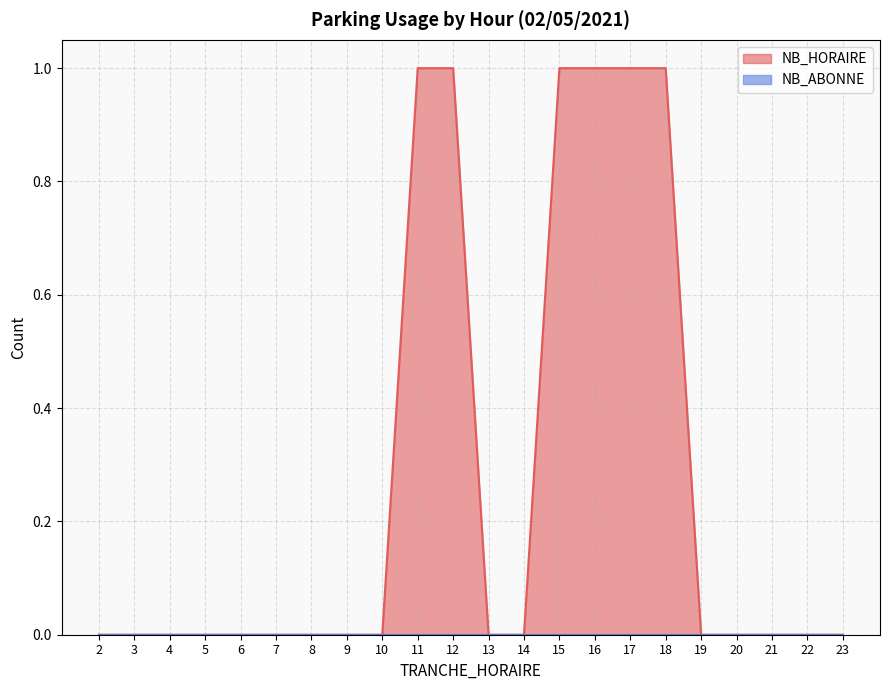

List the labels in order of value, smallest first.

2, 3, 4, 5, 6, 7, 8, 9, 10, 13, 14, 19, 20, 21, 22, 23, 11, 12, 15, 16, 17, 18